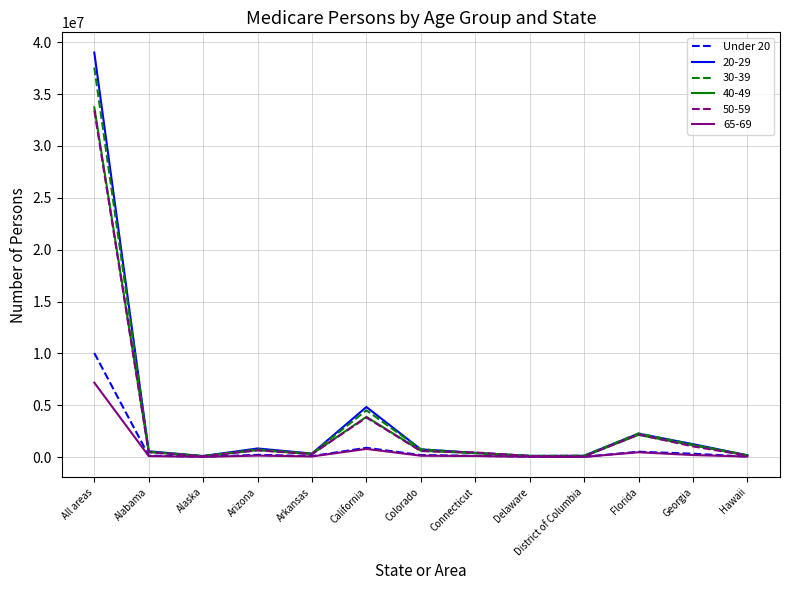

Which category has the highest value in the Under 20 series?

All areas